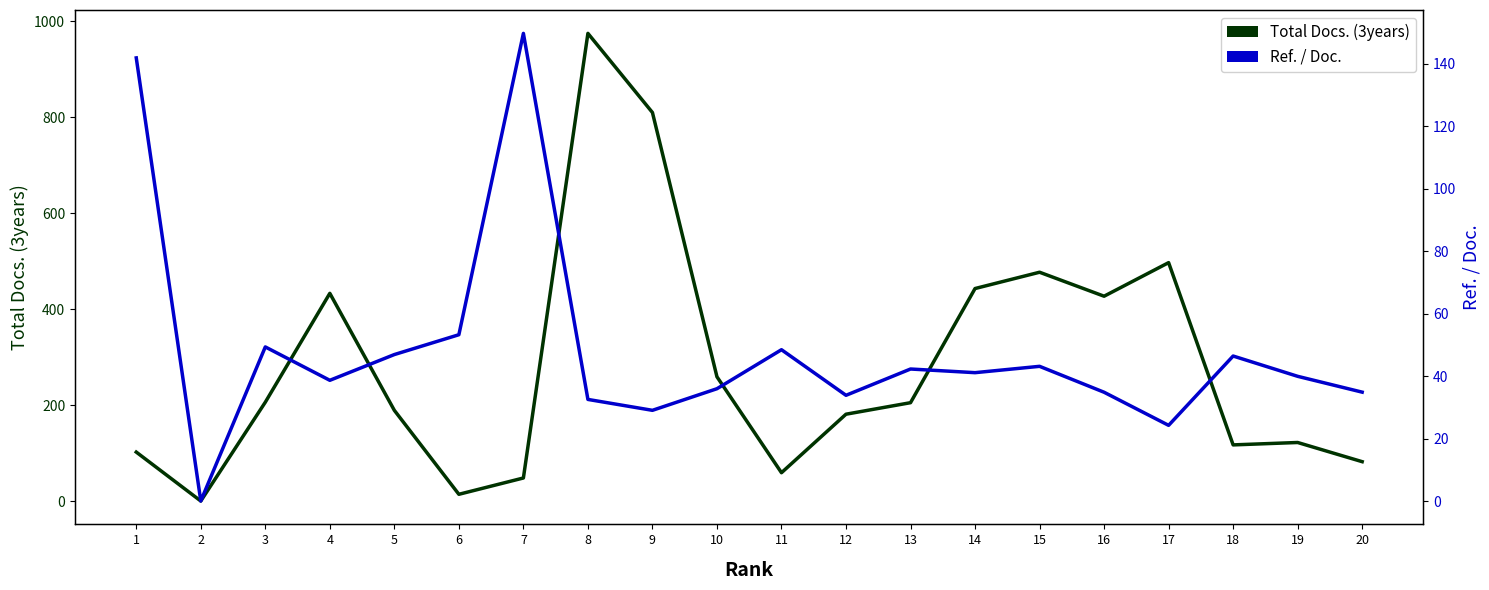

At how many categories does at least one series exceed 658?

2